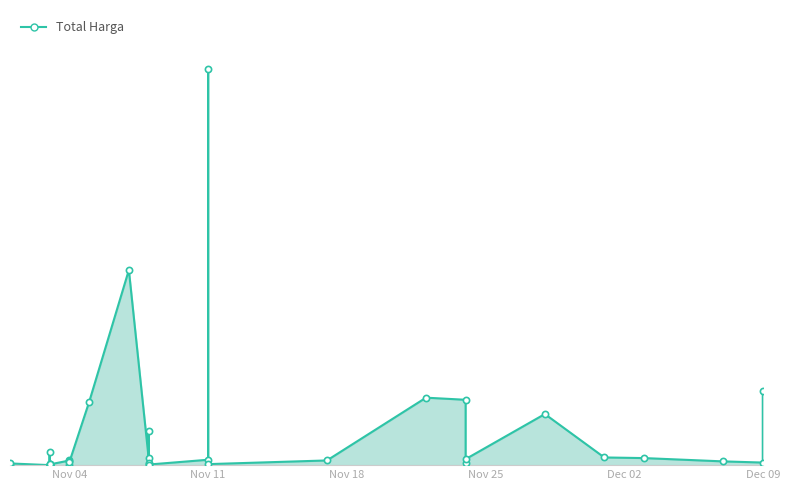

What is the change in value from 2021-11-01 to 2021-11-03?

+8408900